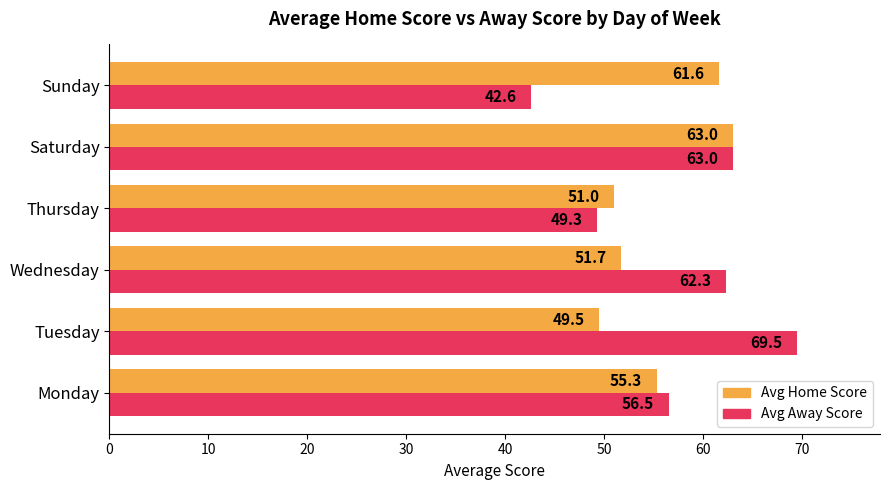

The Avg Away Score series shows 95.3 at Monday. True or false?

False